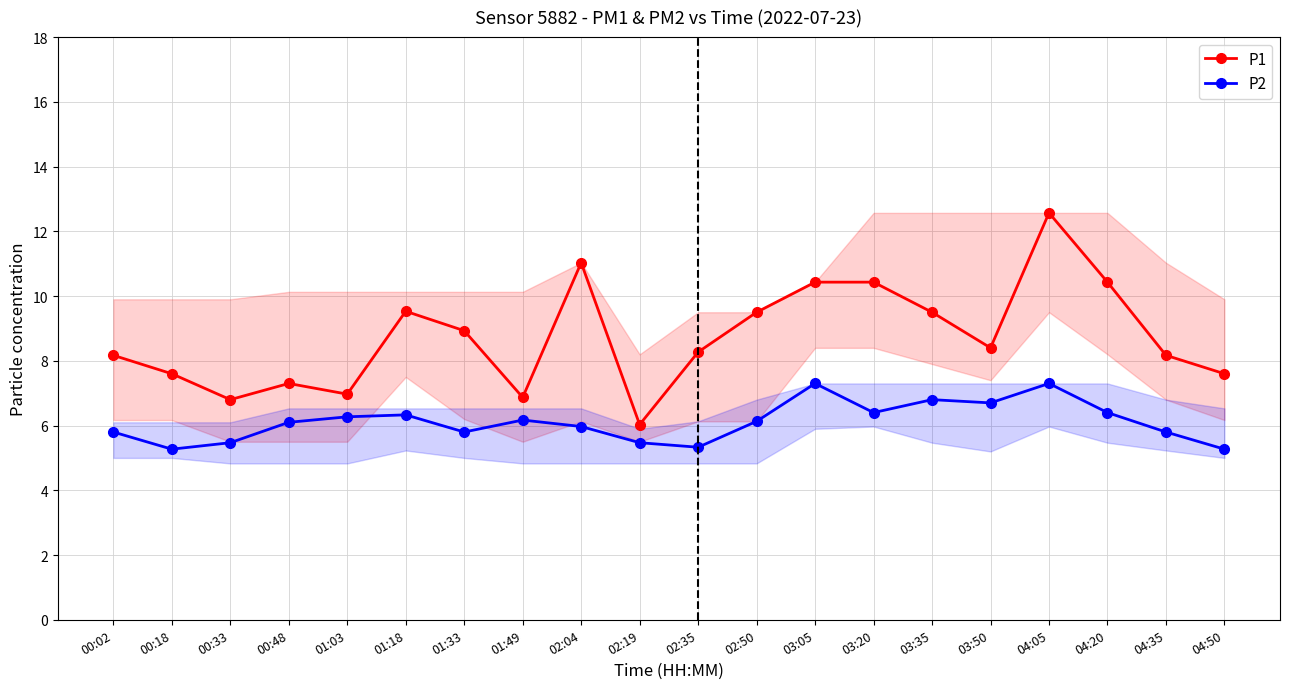

How many lines are shown in the chart?

2